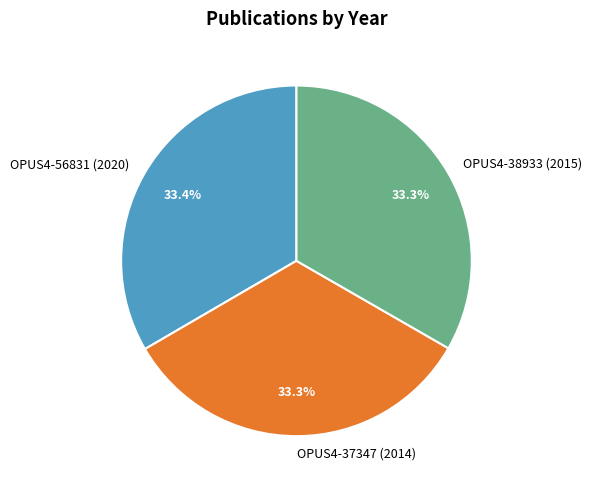

Does any single category account for the majority?

No